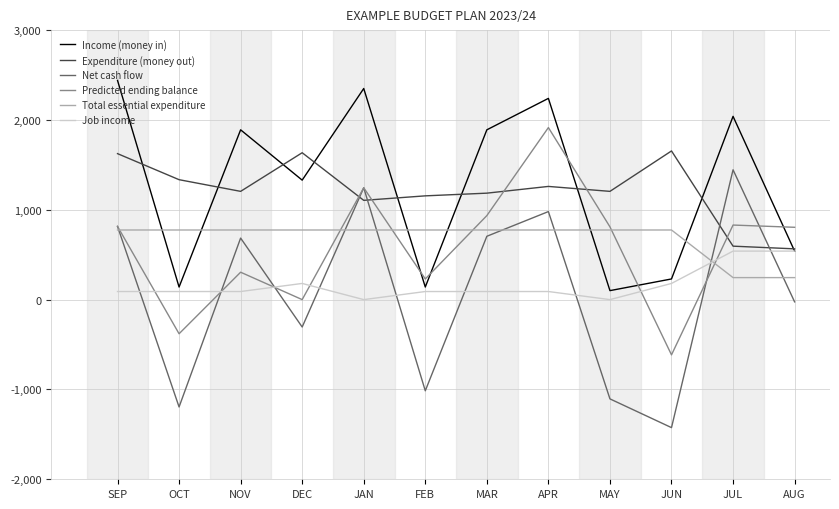

Rank the series by their maximum value, from highest to lowest.

Income (money in), Predicted ending balance, Expenditure (money out), Net cash flow, Total essential expenditure, Job income